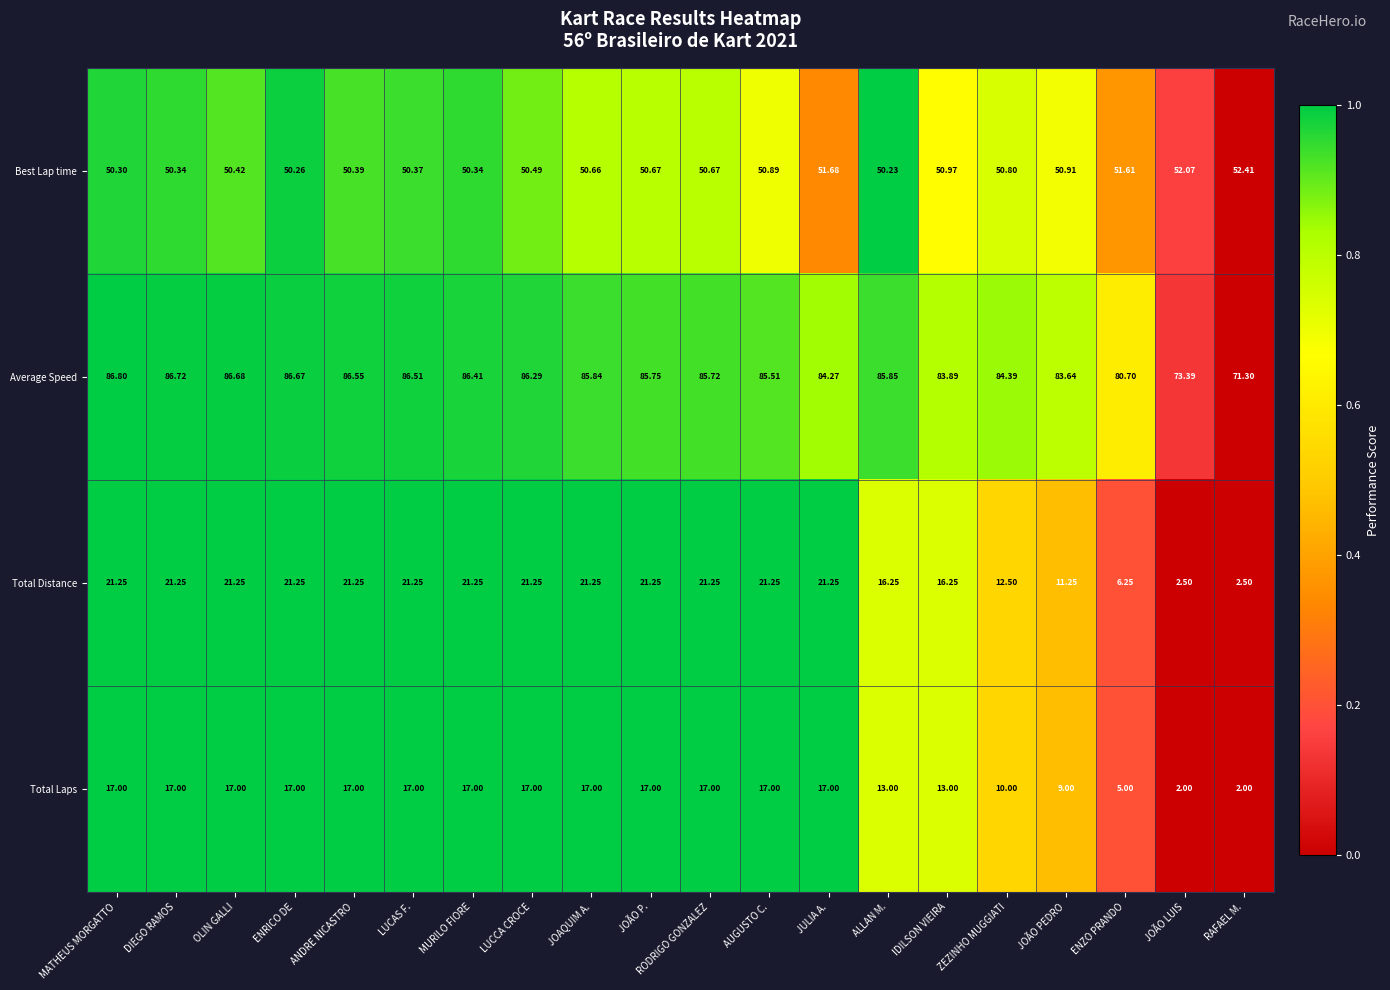

What is the total value across all series at ZEZINHO MUGGIATI?

157.7